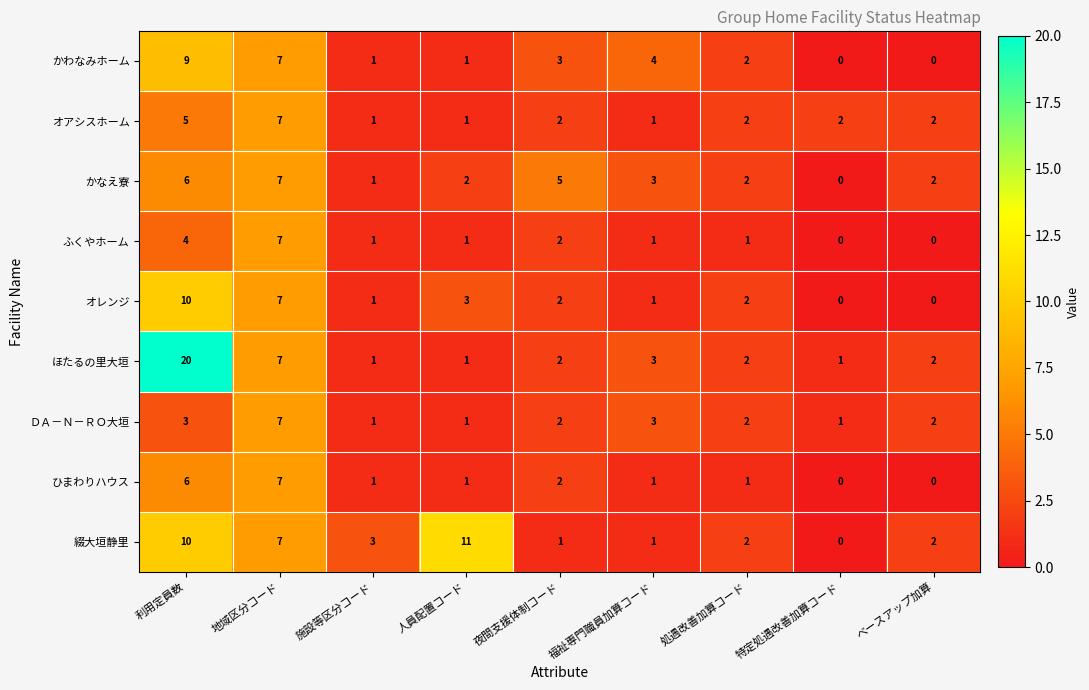

How many data points does each series have?

9